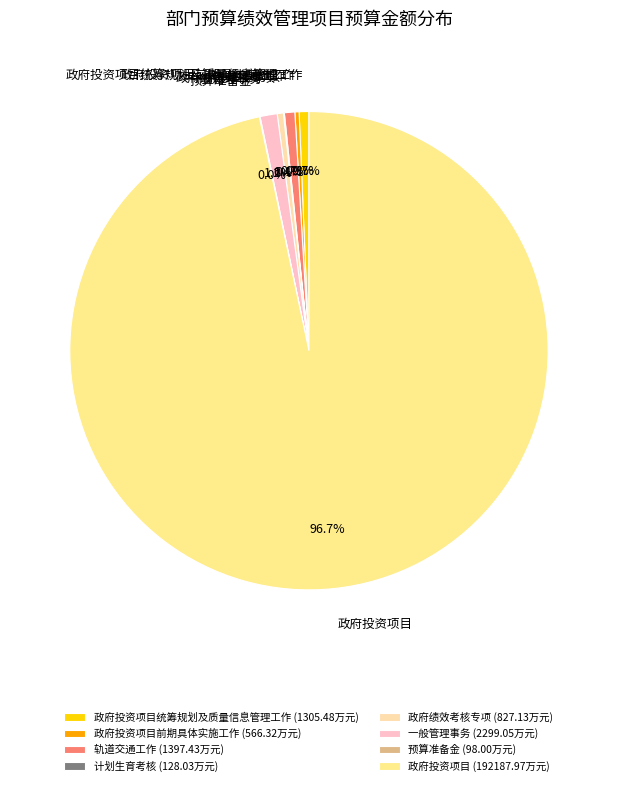

What percentage is NOT represented by 政府绩效考核专项?

99.6%